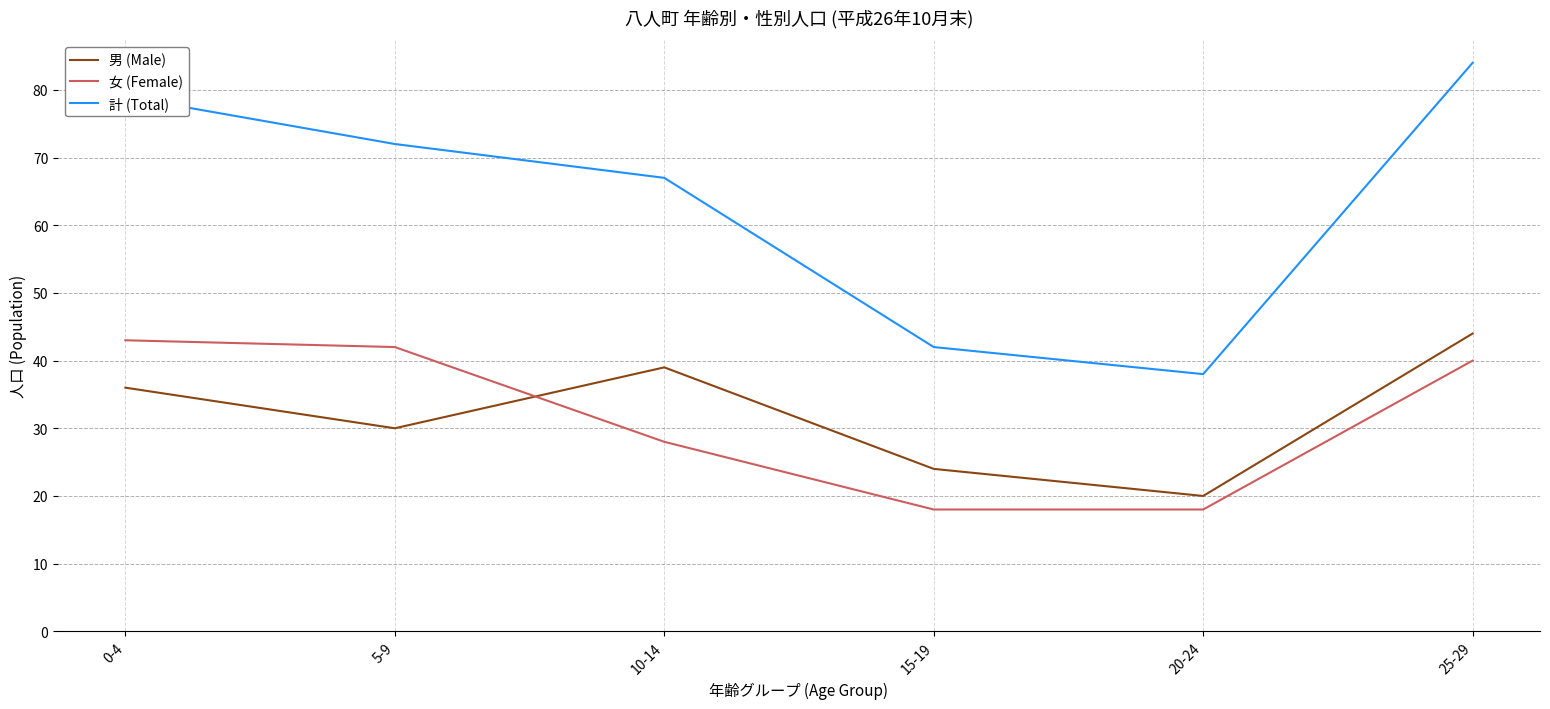

Where is 男 (Male) nearest to the value 32?

5-9